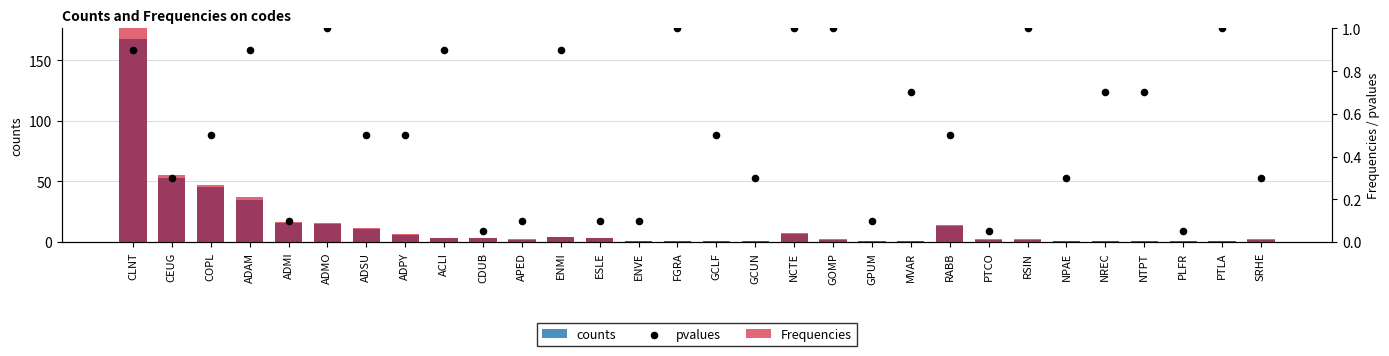

Which series contains the highest Y value?

counts